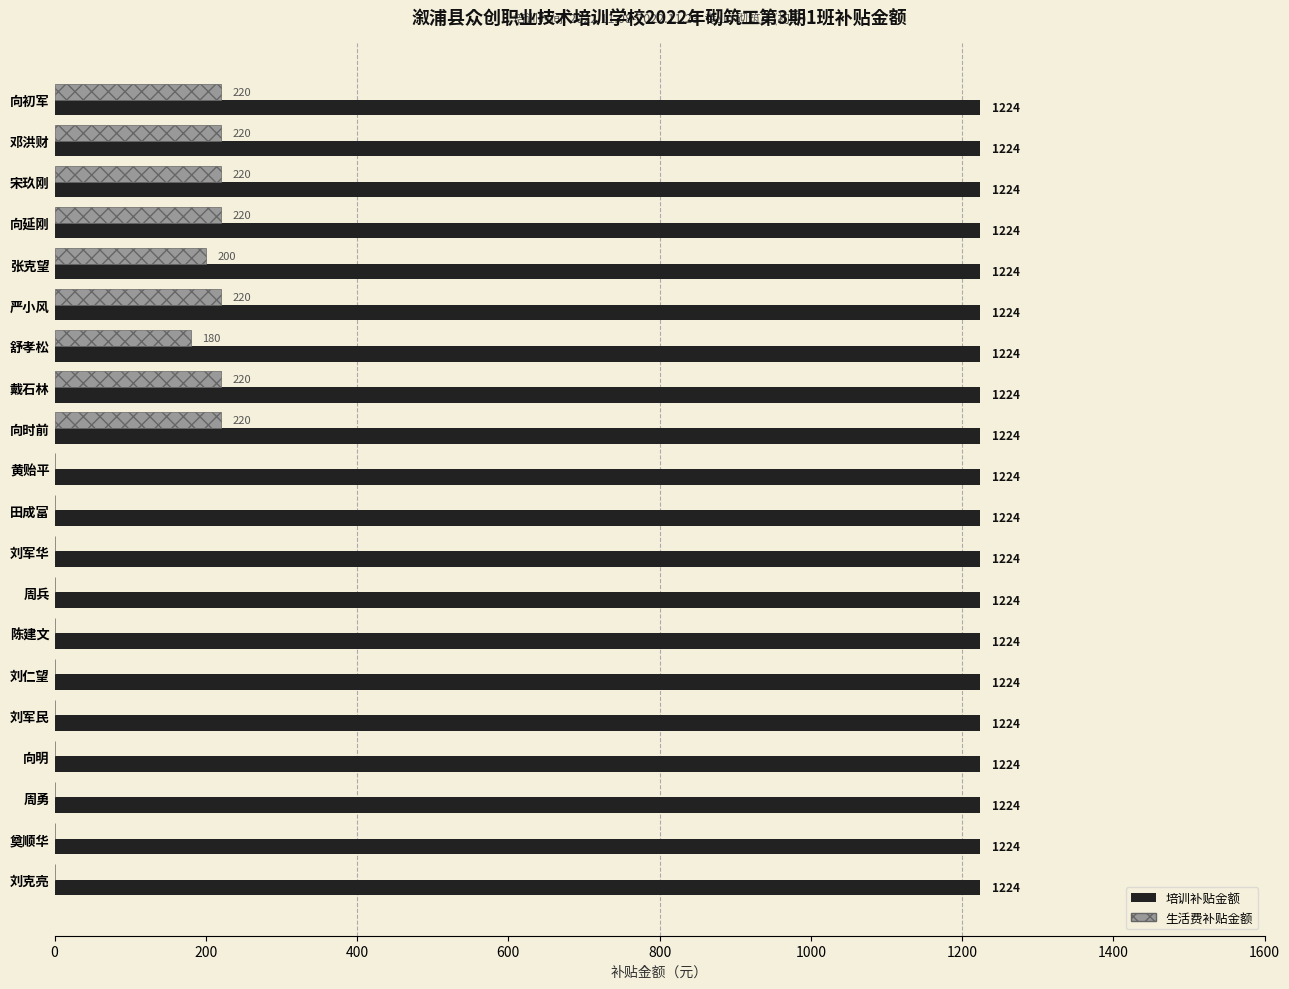

Which series has the largest total across all categories?

培训补贴金额